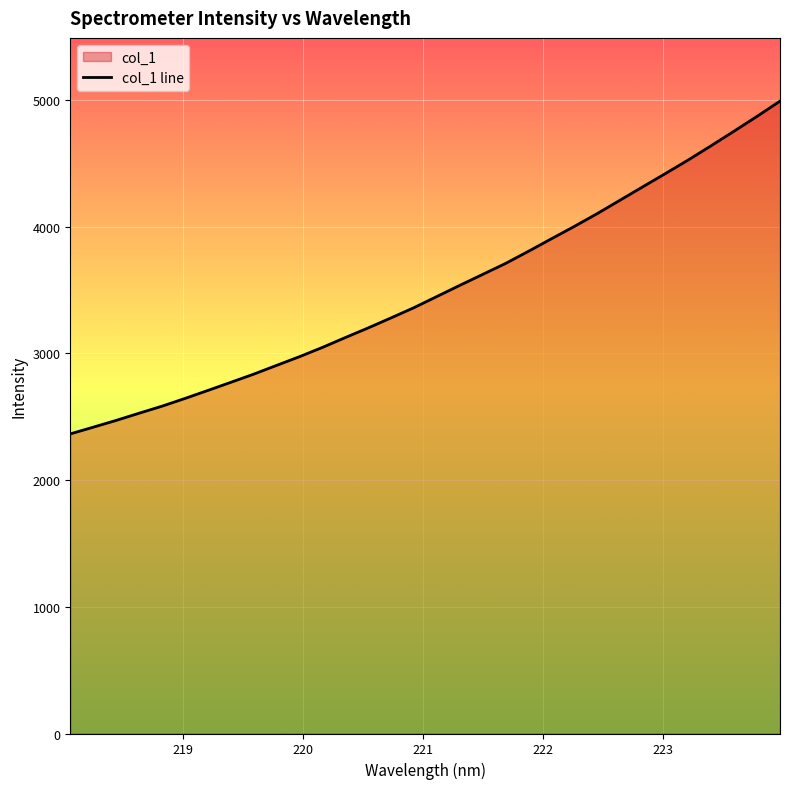

How many lines are shown in the chart?

1